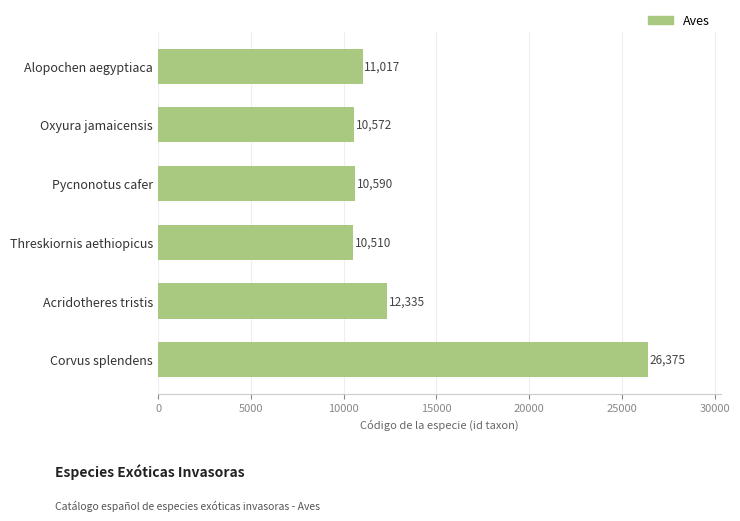

How many data points are less than 11017?

3